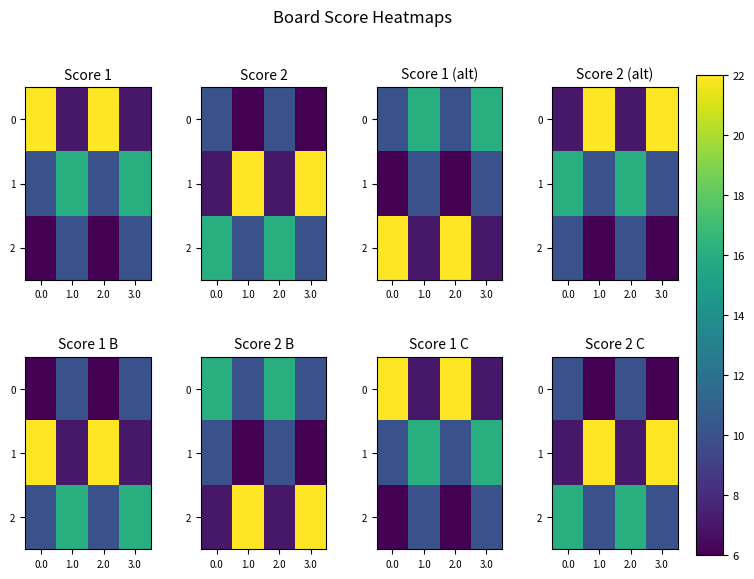

Is the value of 2 at 3.0 greater than the value of 1 at 0.0?

Yes